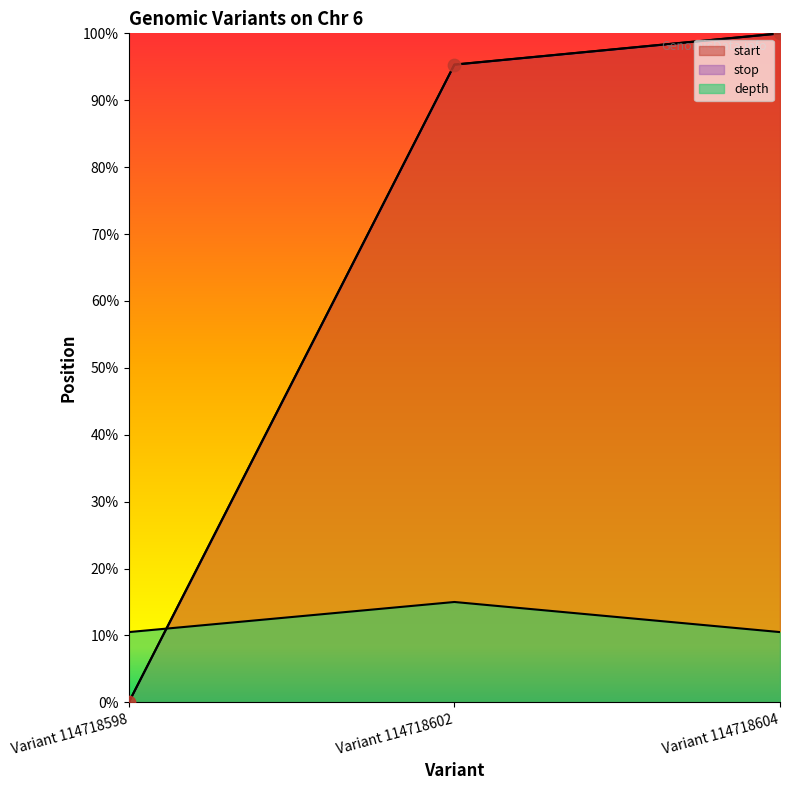

What are all the series names shown in the legend?

start, stop, depth